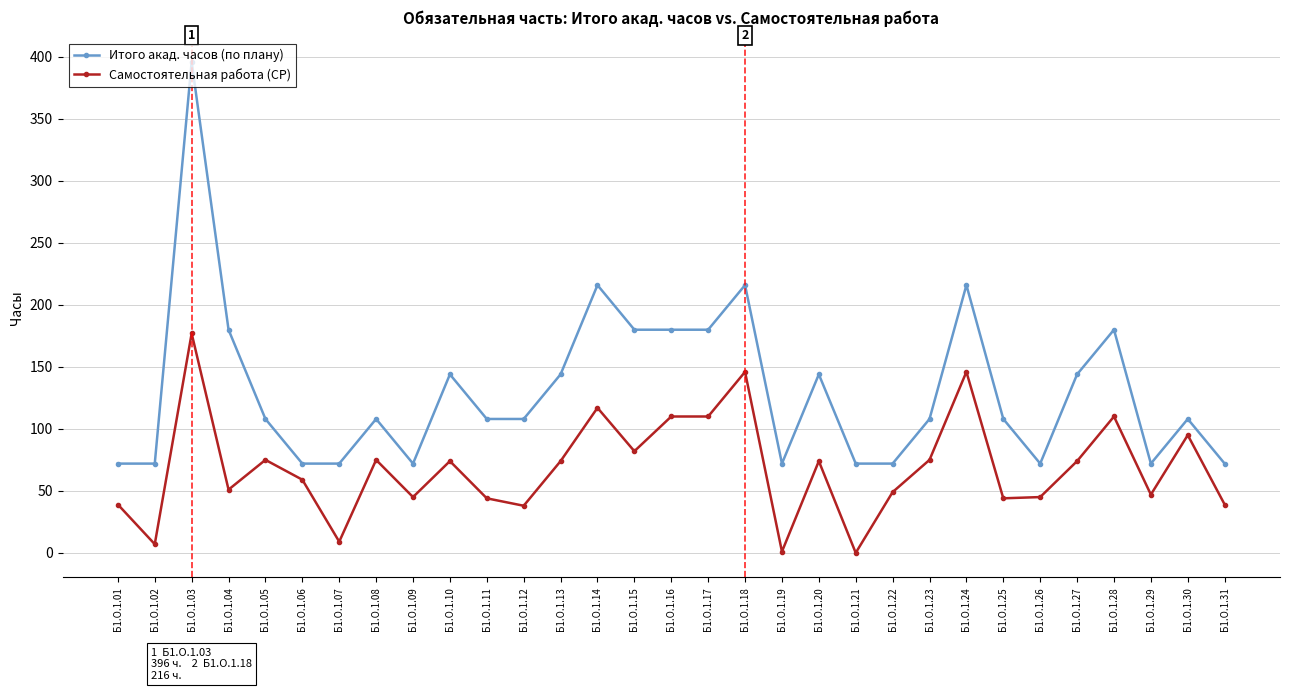

True or false: Итого акад. часов (по плану) has a value of 72 at Б1.О.1.12.

False